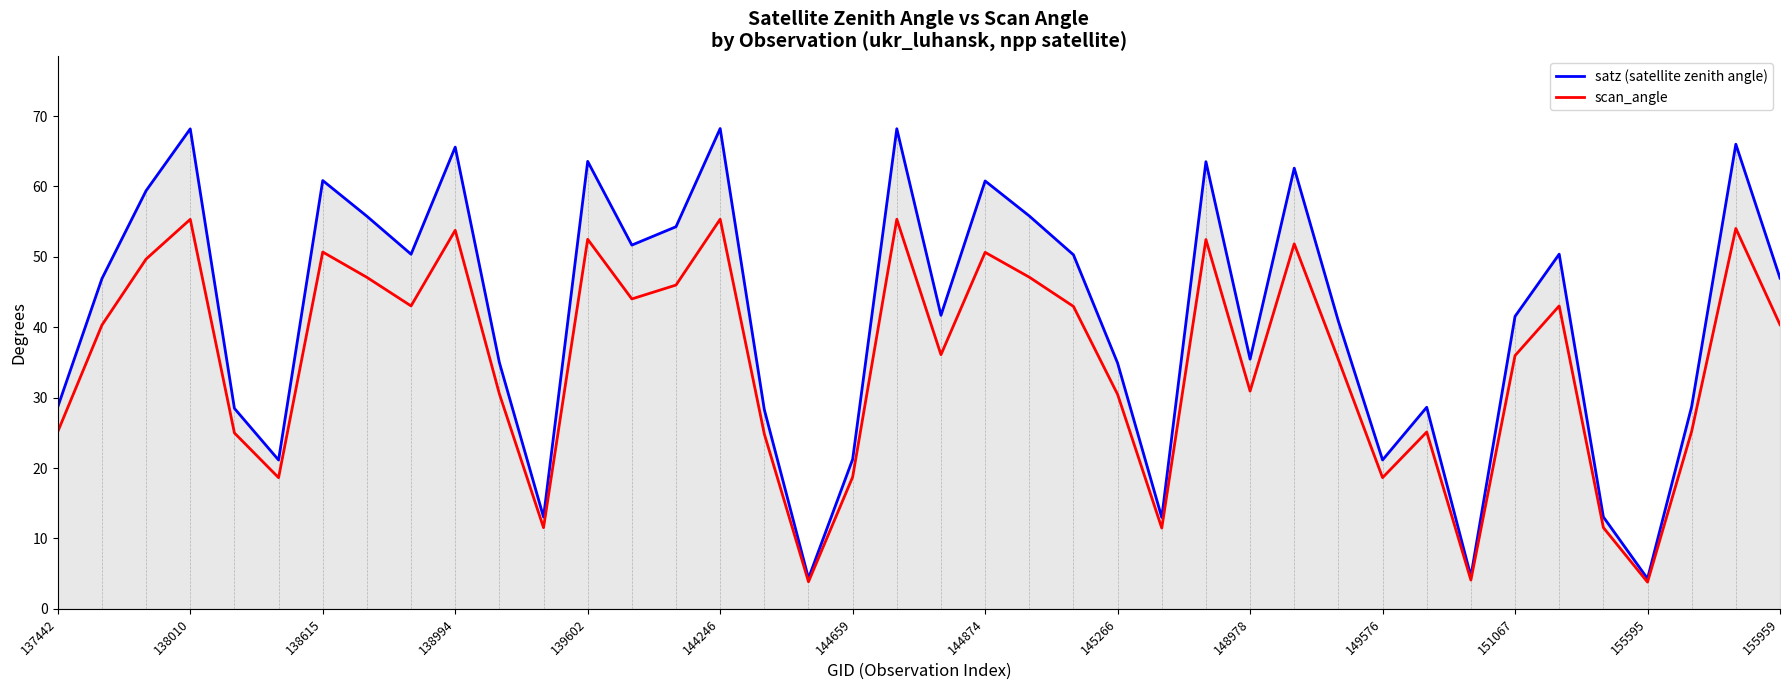

How many data points does each series have?

40